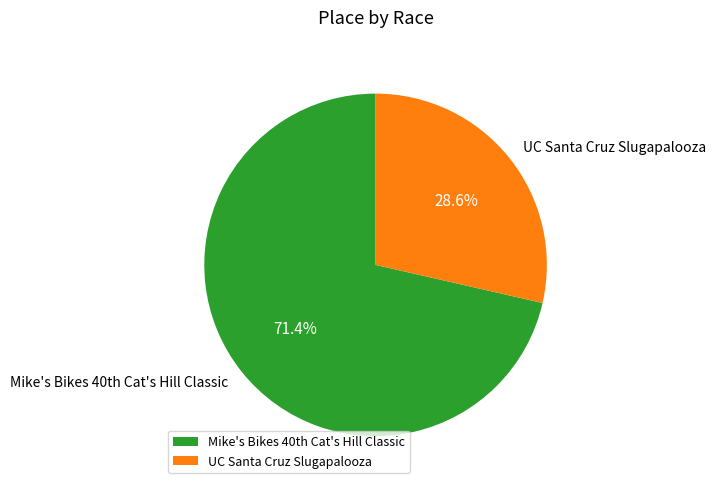

To the nearest percent, what is the difference between the largest and smallest slice percentages?

43%